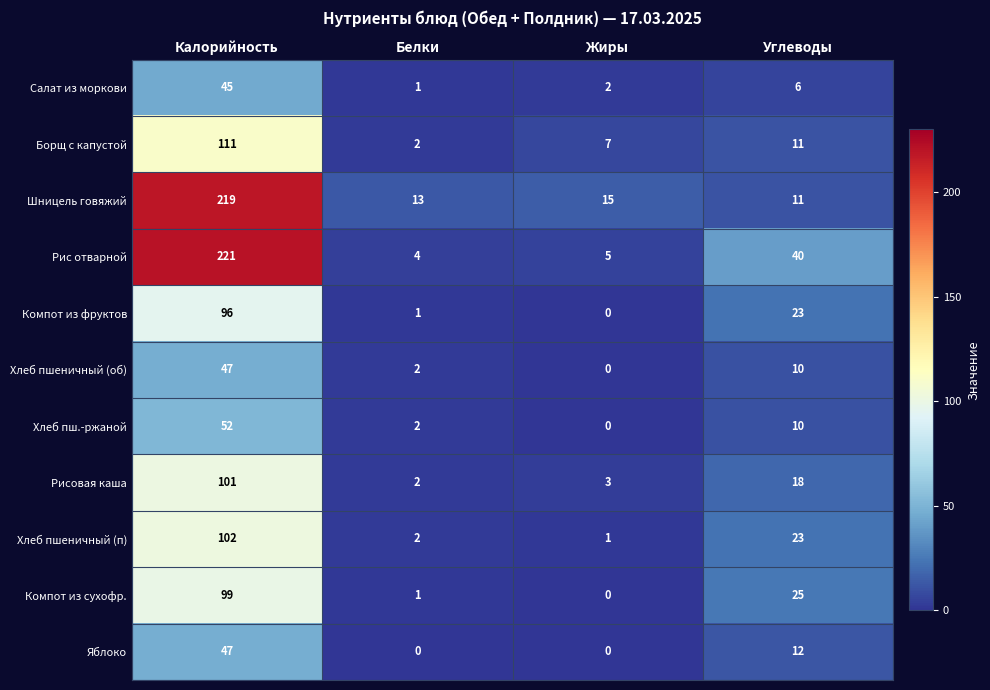

Rank the categories by Хлеб пшеничный (п) value from highest to lowest.

Калорийность, Углеводы, Белки, Жиры